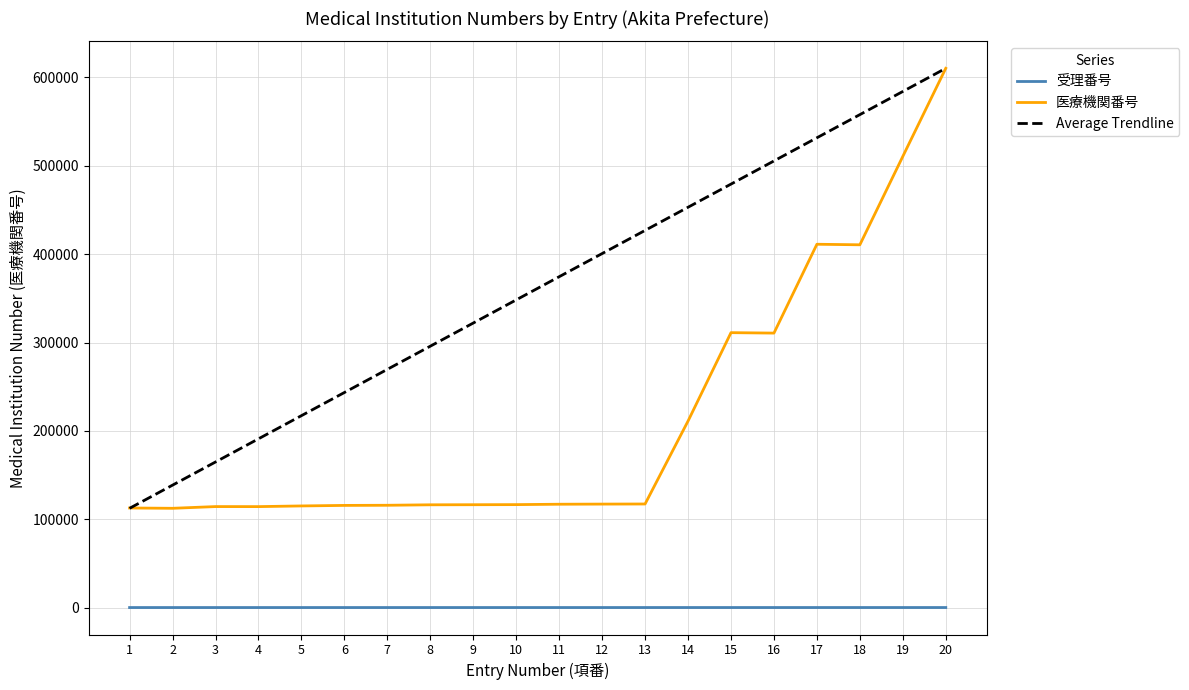

What is the maximum value for 医療機関番号?

610371.0